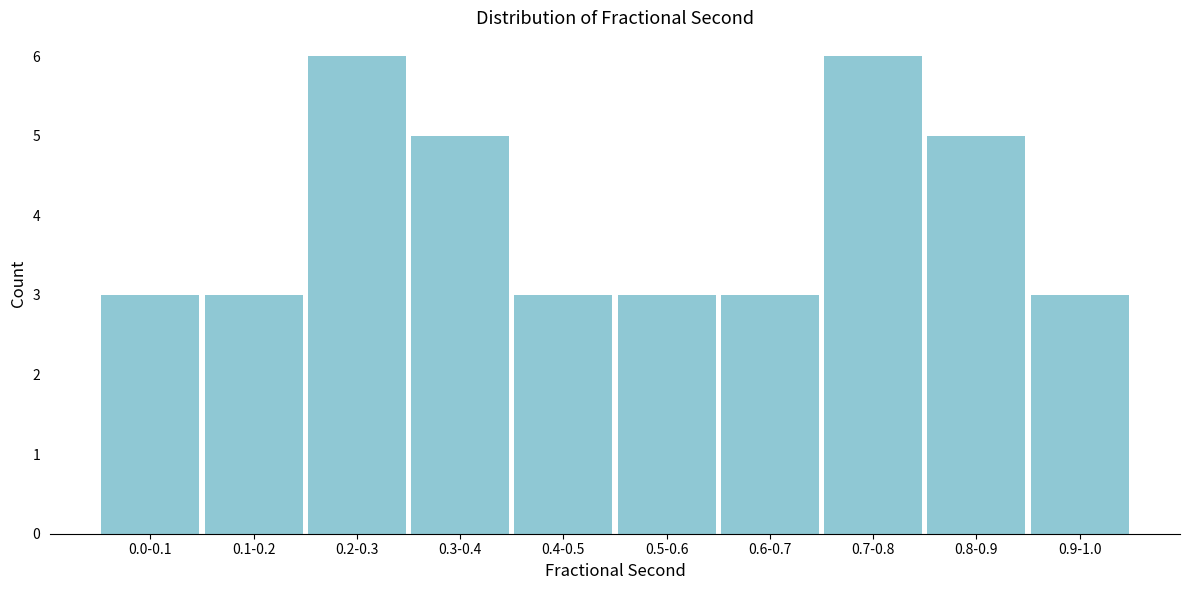

Reading left to right, list all the values displayed in this chart.

0.0-0.1=3	0.1-0.2=3	0.2-0.3=6	0.3-0.4=5	0.4-0.5=3	0.5-0.6=3	0.6-0.7=3	0.7-0.8=6	0.8-0.9=5	0.9-1.0=3